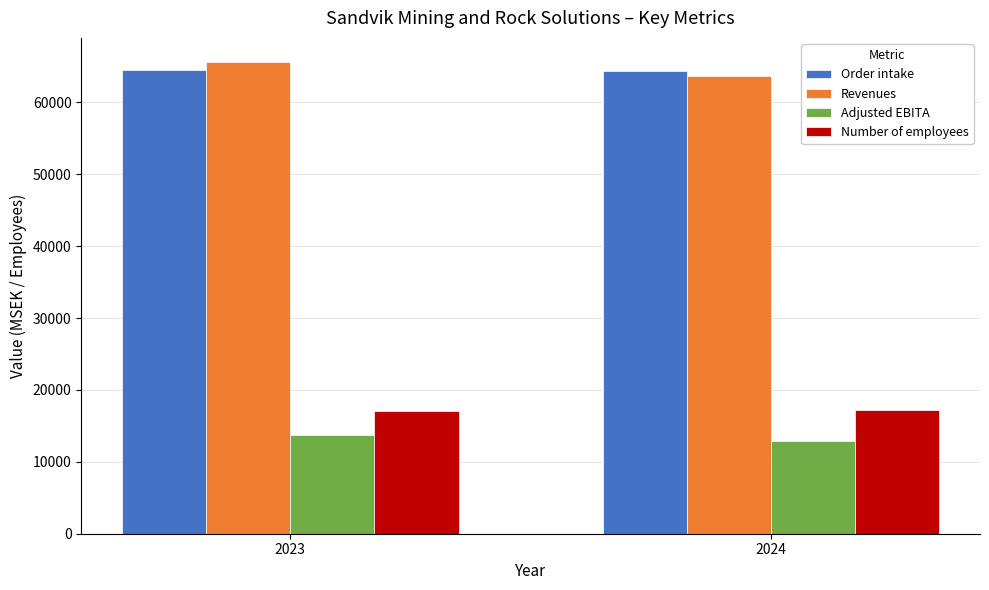

The Number of employees series shows 17019 at 2023. True or false?

True